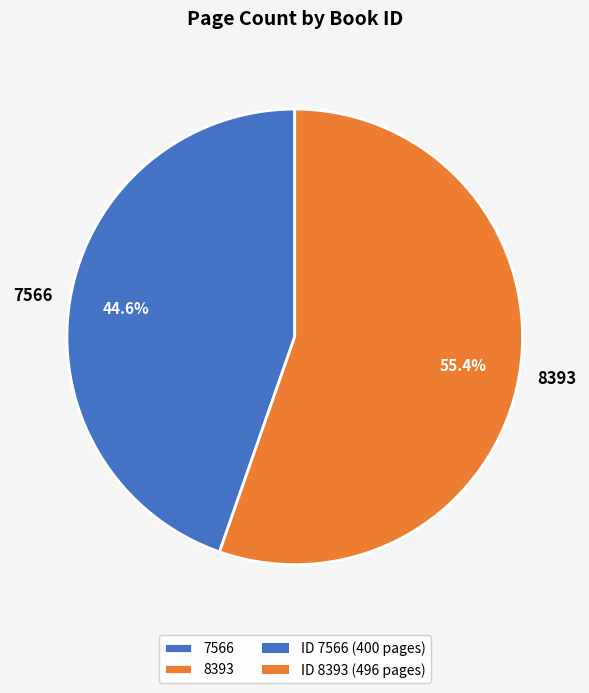

Approximately how many times larger is the value at 7566 compared to 8393?

0.8